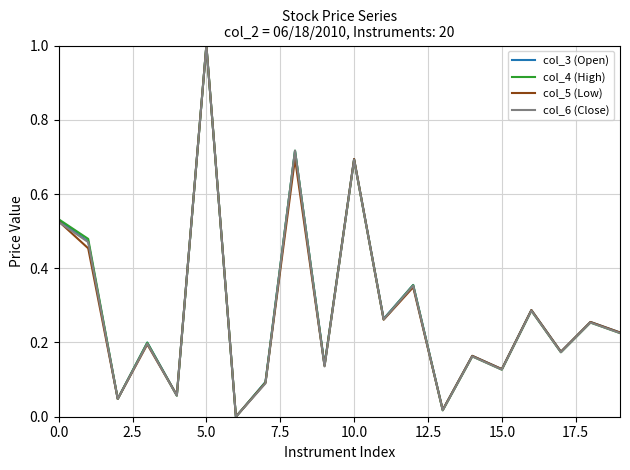

What are all the series names shown in the legend?

col_3 (Open), col_4 (High), col_5 (Low), col_6 (Close)